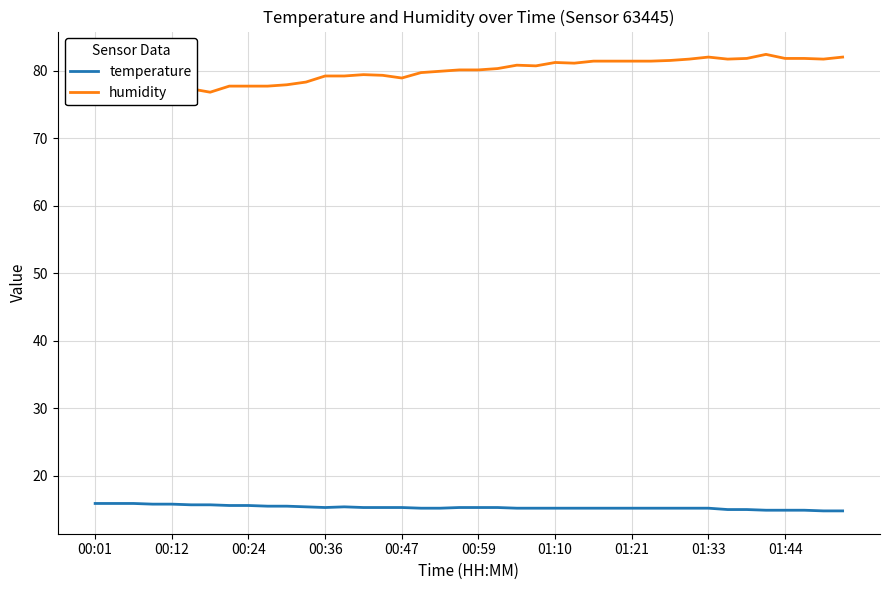

What is the difference between the maximum and minimum values in the humidity series?

6.4